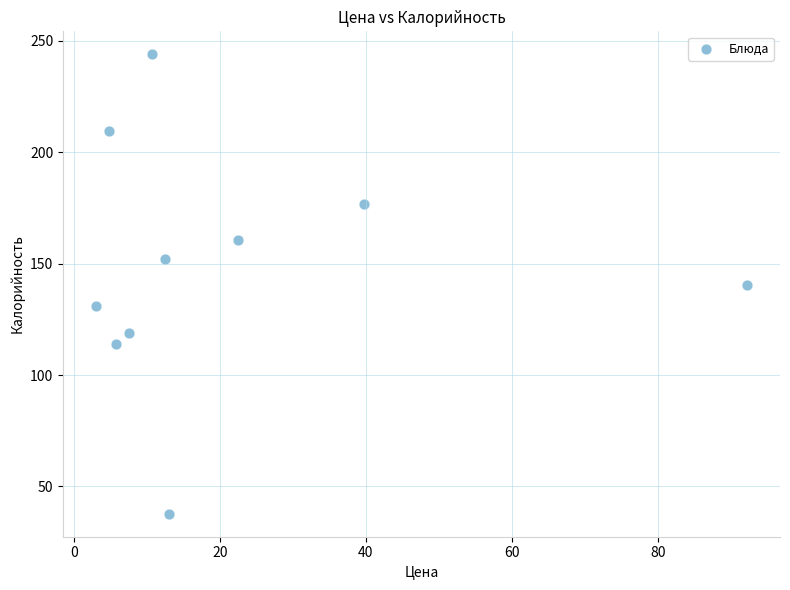

What is the average X value?

21.2